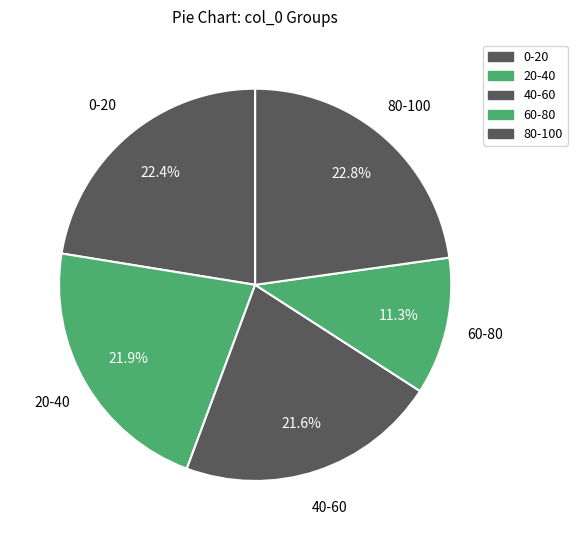

How many segments does this pie chart have?

5